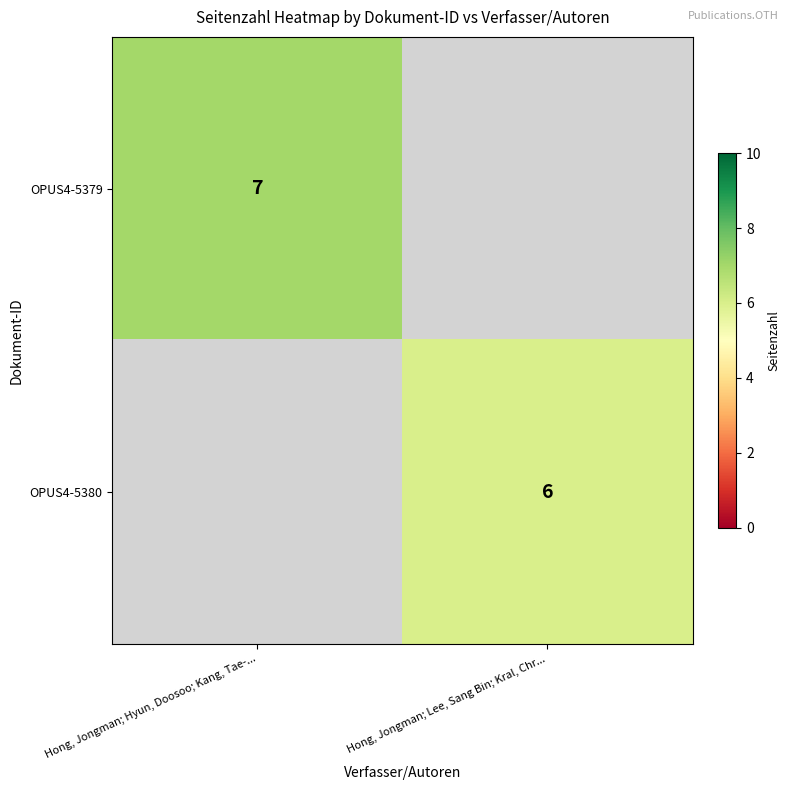

True or false: OPUS4-5379 has a value of 12 at Hong, Jongman; Hyun, Doosoo; Kang, Tae-....

False